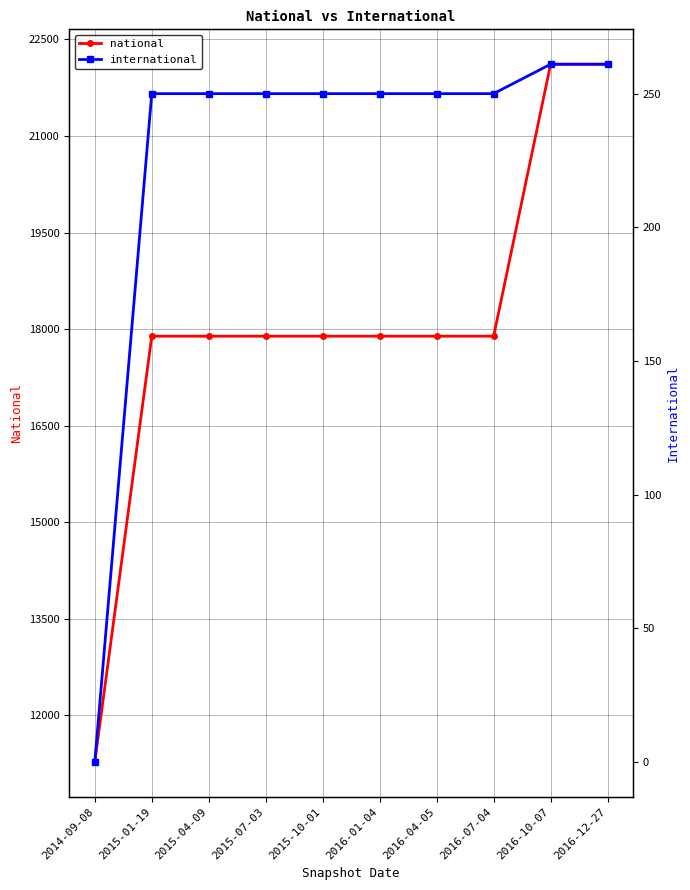

Which series has the largest total across all categories?

national